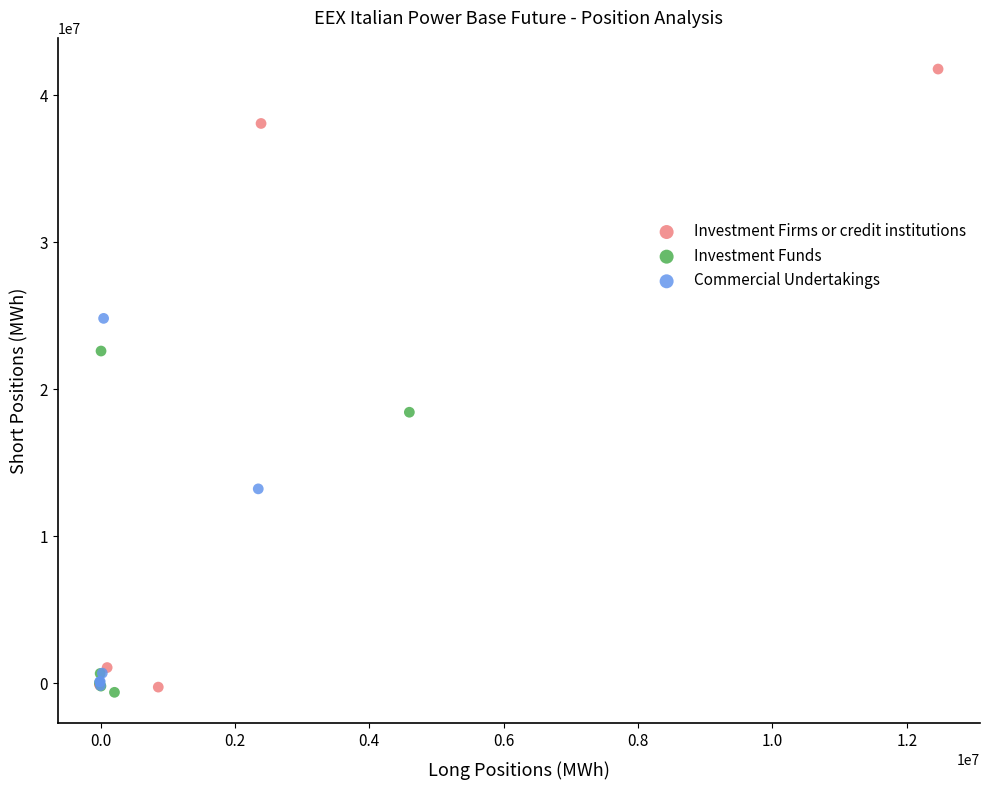

Which series has the largest Y range (max minus min)?

Investment Firms or credit institutions